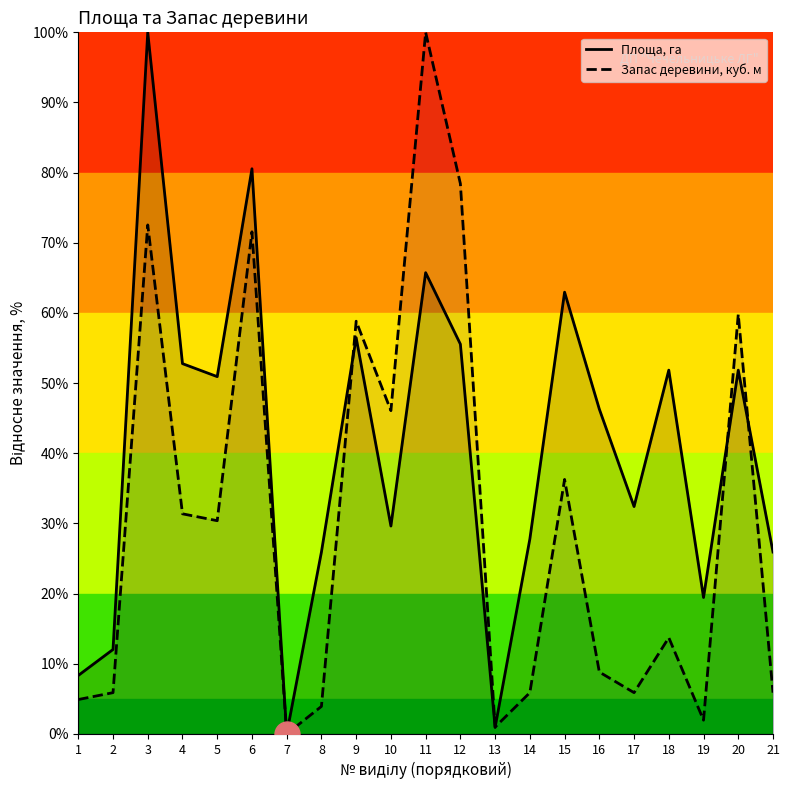

Which category has the lowest value in the Запас деревини, куб. м series?

7